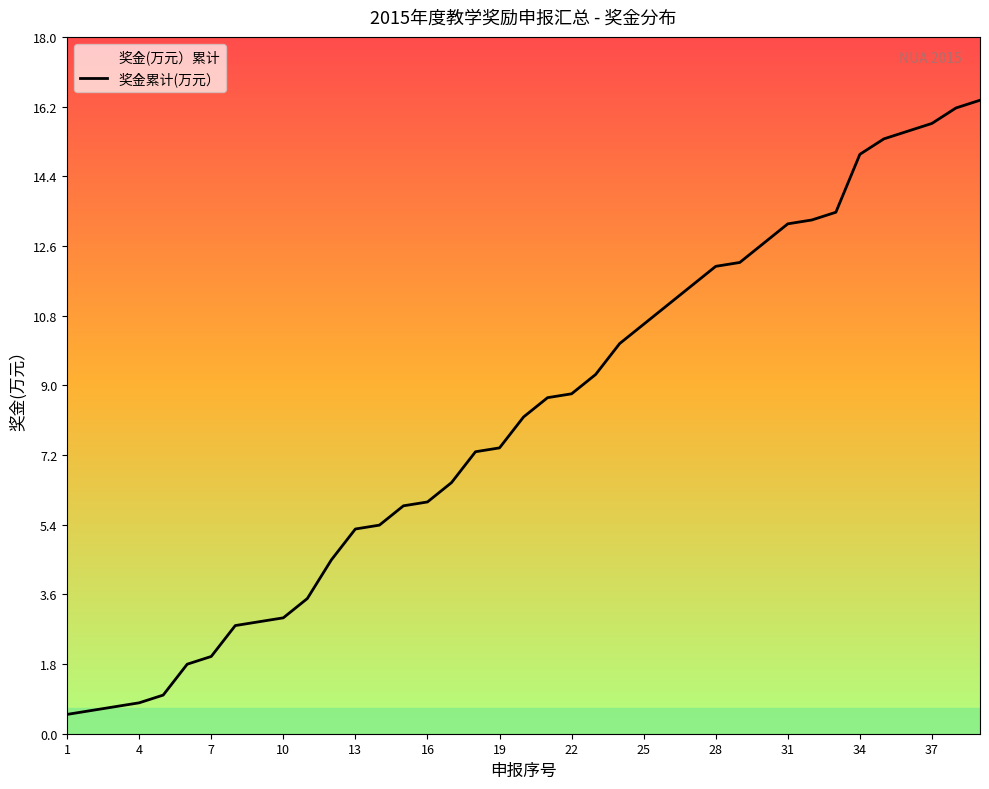

True or false: the data shows 8.5 at 28.

False